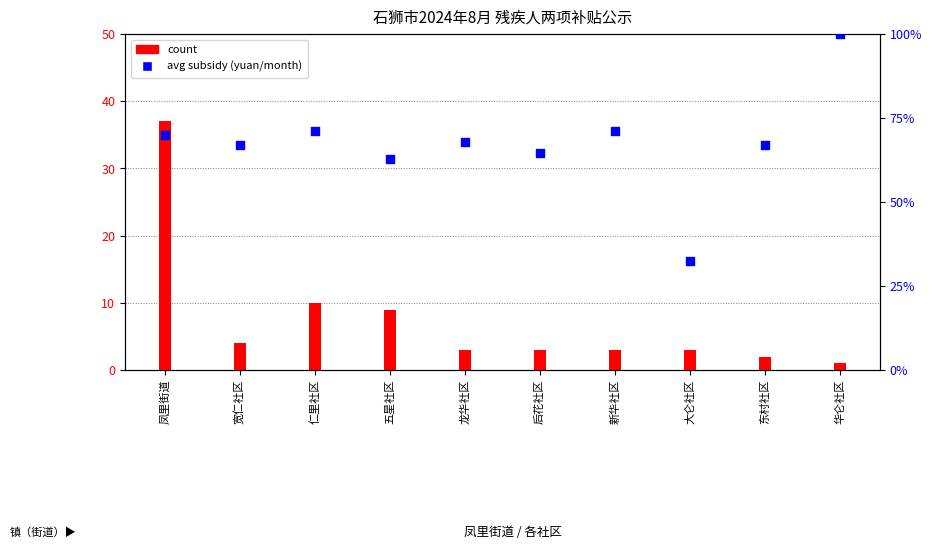

Is the value of count at 凤里街道 greater than the value of avg subsidy (yuan/month) at 后花社区?

No